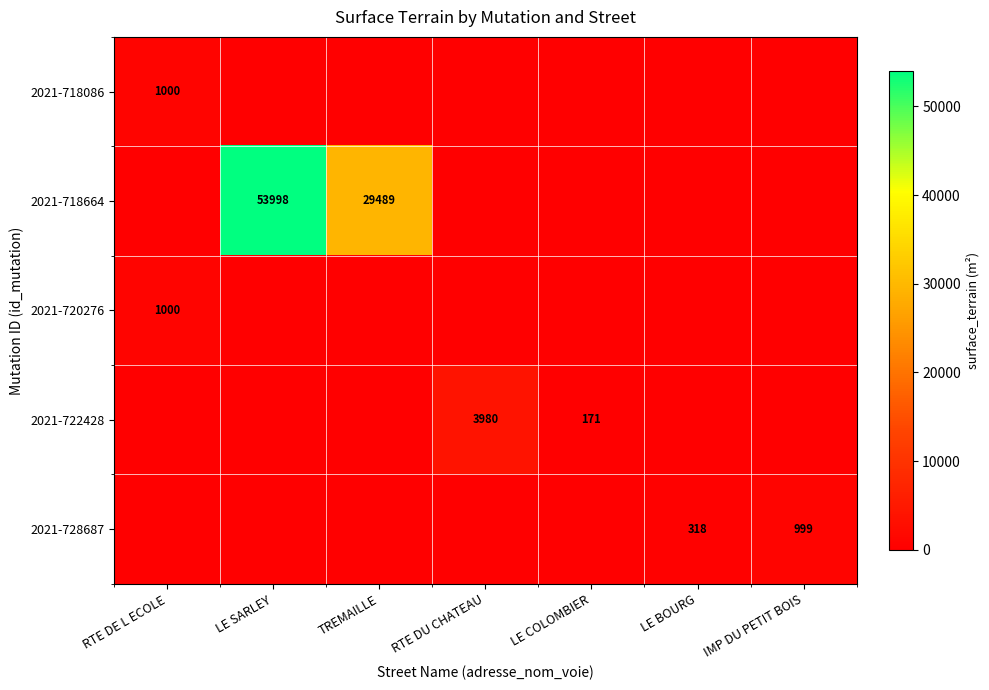

True or false: 2021-718086 has a value of 1000 at RTE DE L ECOLE.

True